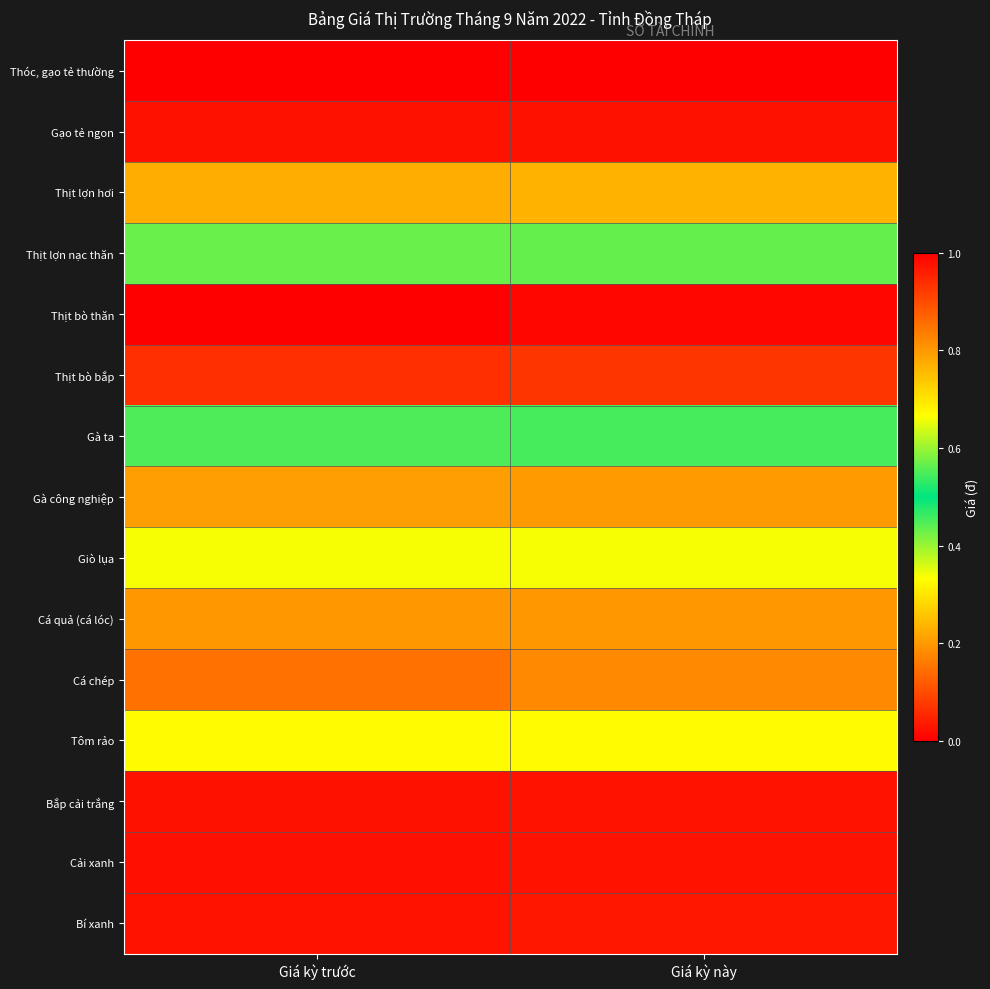

At Giá kỳ này, list the series in order from largest to smallest.

Thịt bò thăn, Thịt bò bắp, Tôm rảo, Giò lụa, Gà ta, Thịt lợn nạc thăn, Thịt lợn hơi, Gà công nghiệp, Cá quả (cá lóc), Cá chép, Bí xanh, Bắp cải trắng, Cải xanh, Gạo tẻ ngon, Thóc, gạo tẻ thường